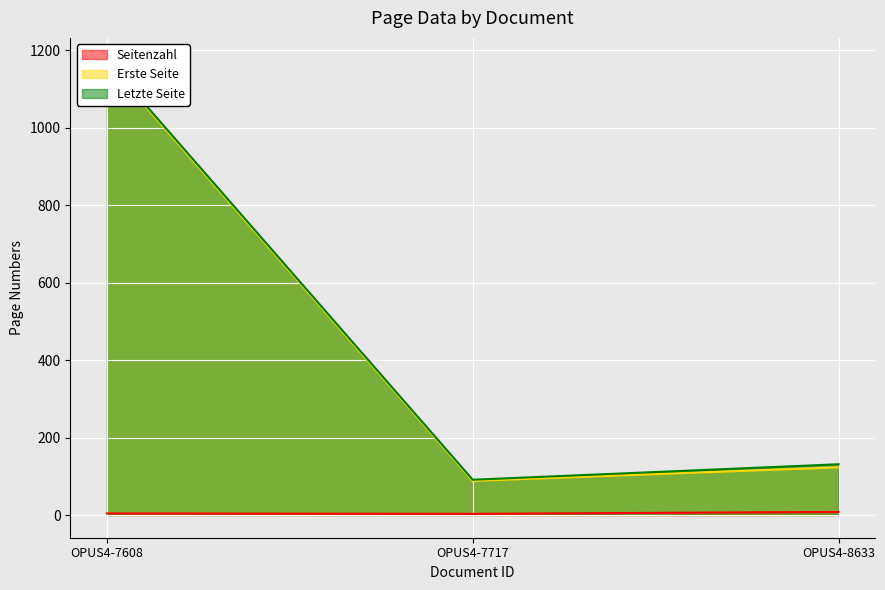

What is the sum of the Letzte Seite values at OPUS4-8633 and OPUS4-7717?

222